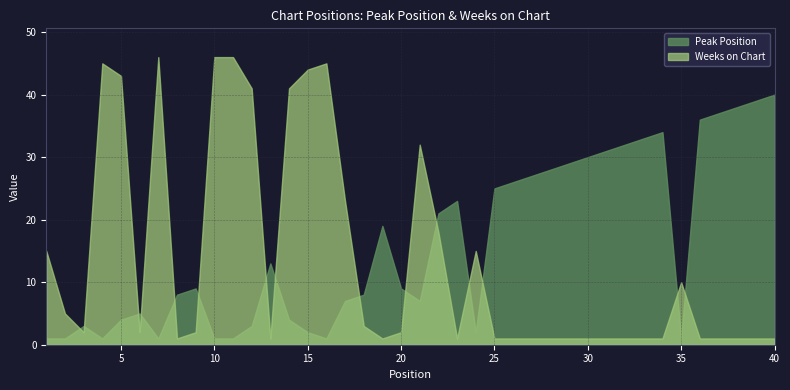

At 18, list the series in order from largest to smallest.

Peak Position, Weeks on Chart